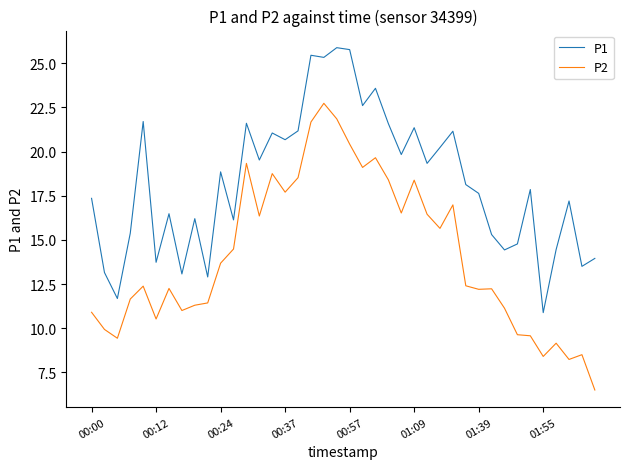

What is the maximum value for P1?

25.9